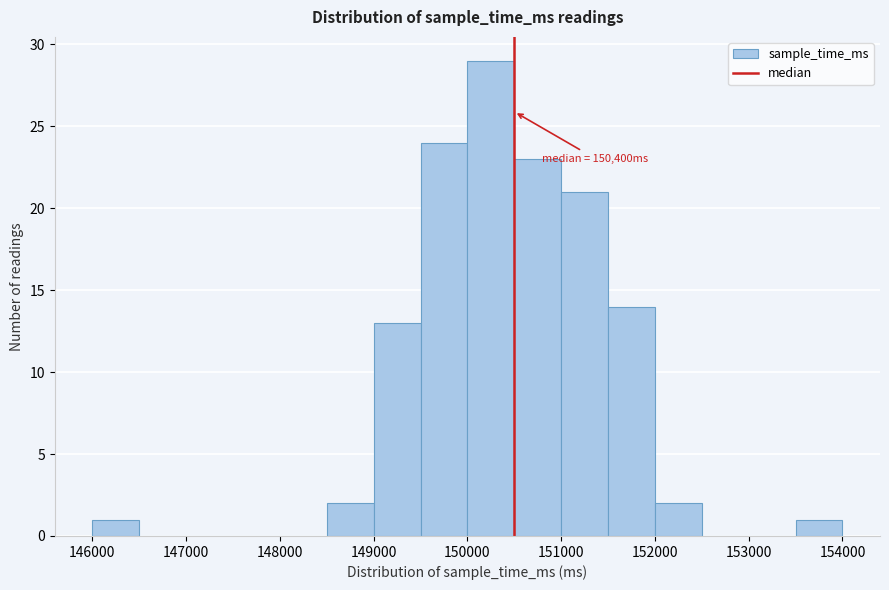

Over which range of the x-axis is the bar tallest?

150000 to 150500